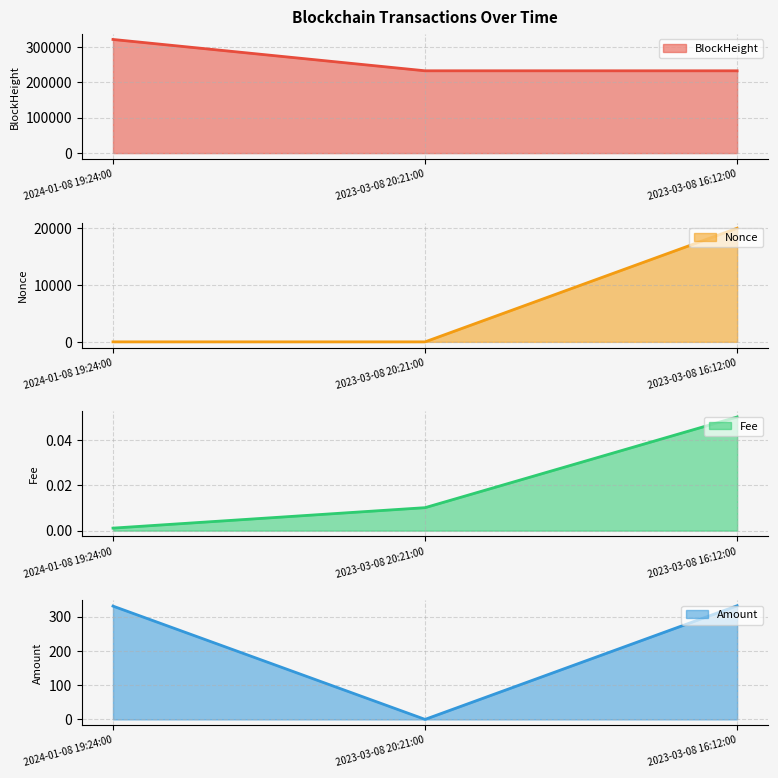

What is the sum of all BlockHeight line values?

784294.0